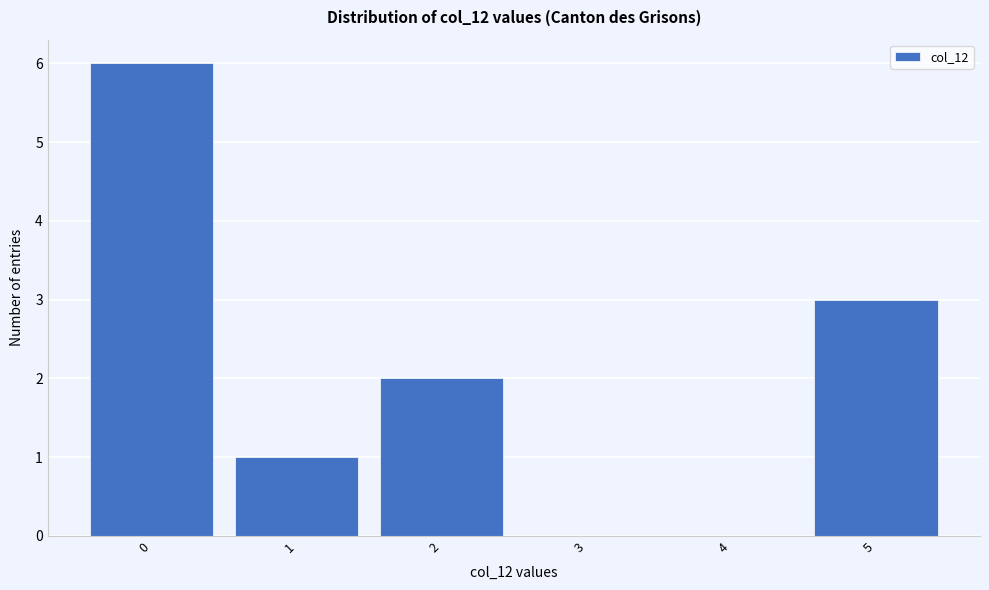

Over which range of the x-axis is the bar tallest?

-0.5 to 0.5